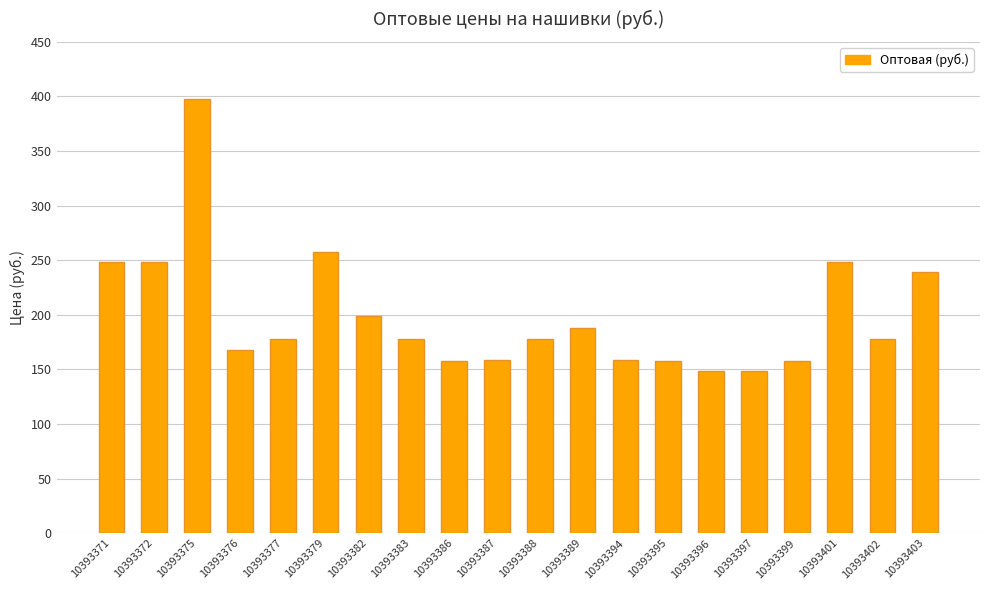

What is the value of the 20th bar from the left?

239